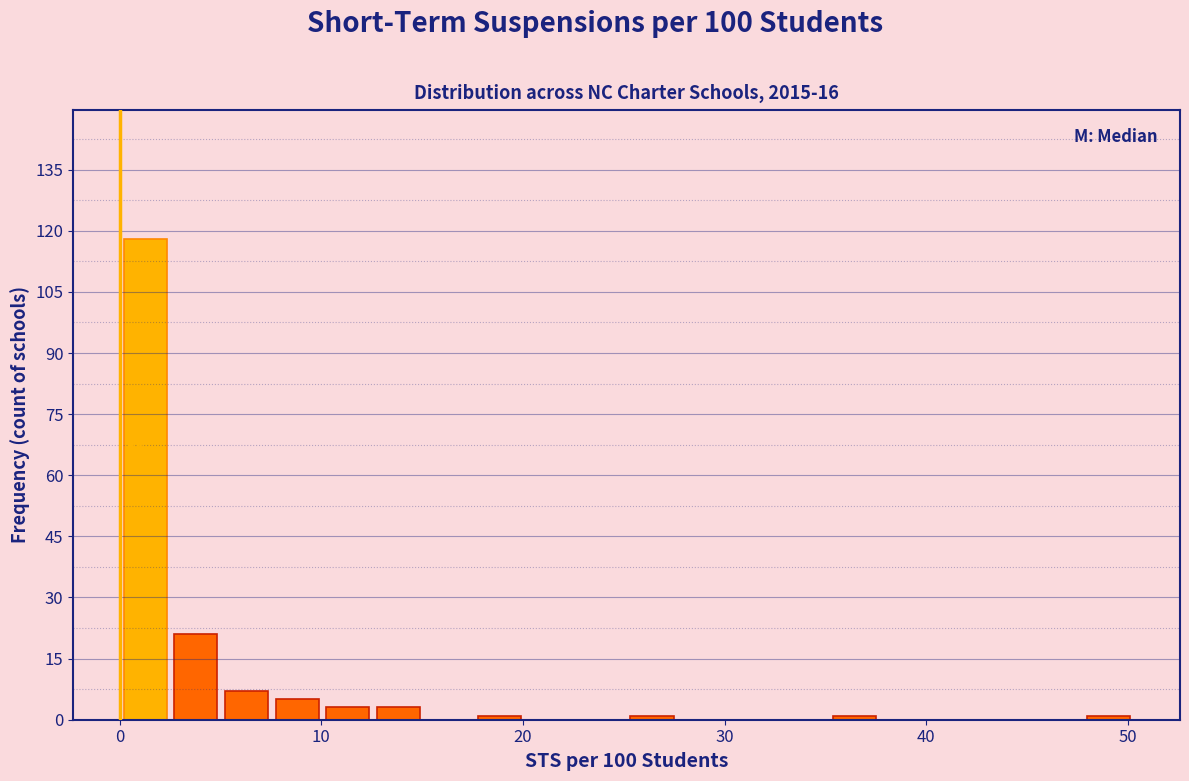

Read against the x-axis, roughly where is the centre of the tallest bar?

1